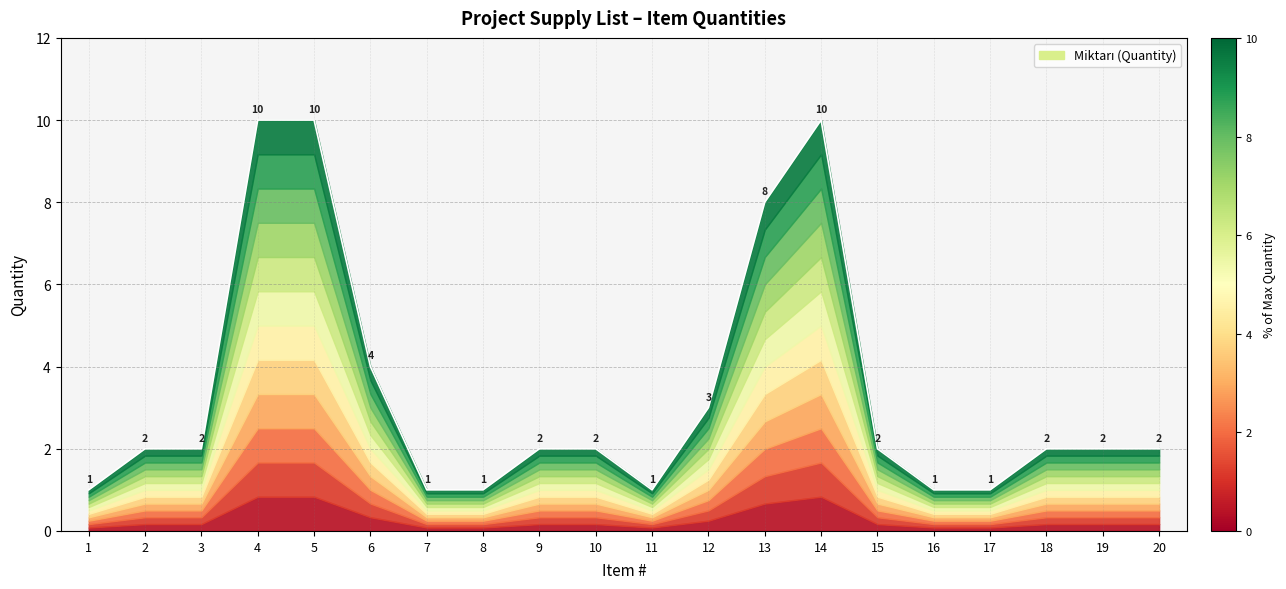

Count the values in the range 1 to 4.

16